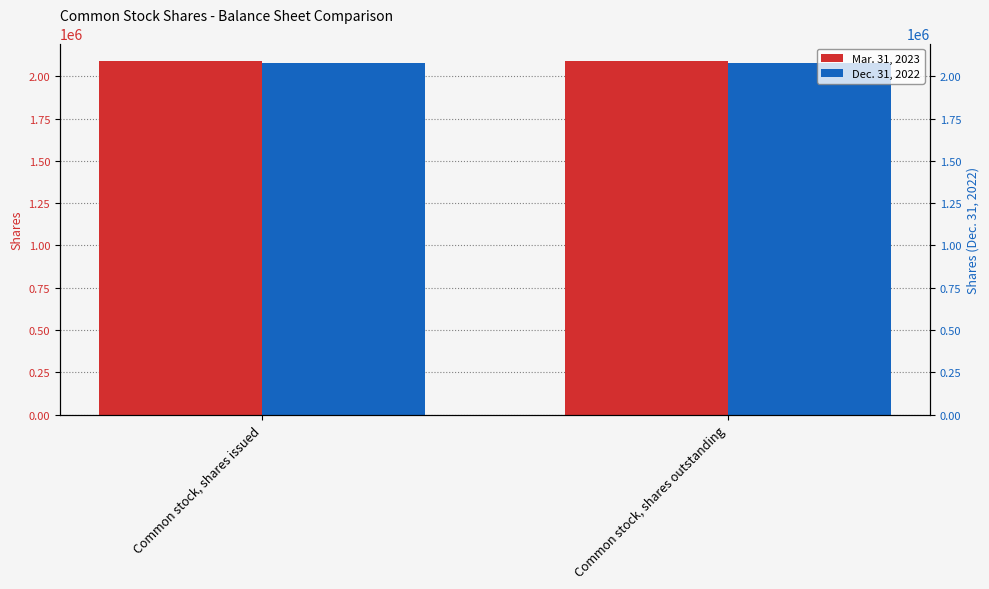

Between Common stock, shares issued and Common stock, shares outstanding, which series saw the biggest shift?

Mar. 31, 2023